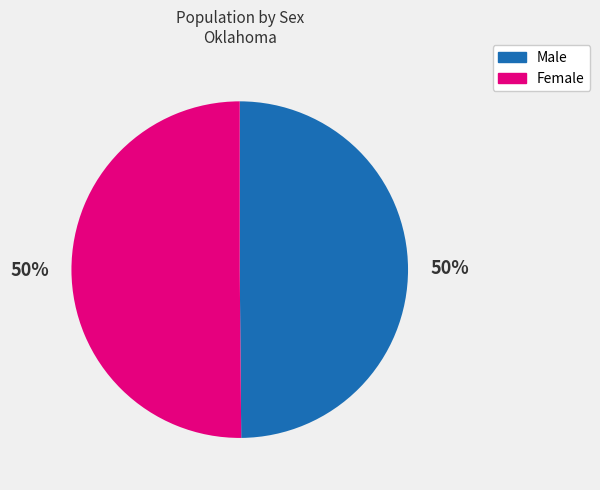

To the nearest percent, what is the average slice percentage?

50%